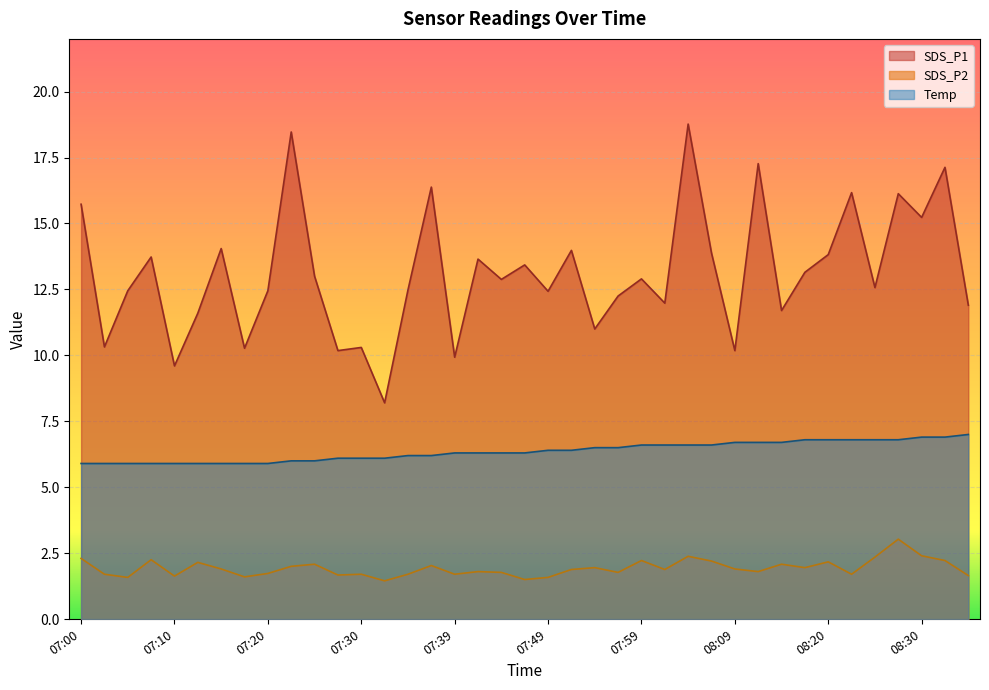

List the labels in order of SDS_P2 value, largest first.

08:27, 08:30, 08:04, 08:25, 07:00, 07:07, 07:59, 08:32, 08:07, 08:20, 07:12, 07:25, 08:15, 07:37, 07:22, 07:54, 08:17, 07:15, 08:09, 07:52, 08:02, 07:42, 08:12, 07:44, 07:57, 07:20, 07:03, 07:30, 07:35, 07:39, 08:22, 07:27, 08:37, 07:10, 07:17, 07:05, 07:49, 07:47, 07:32